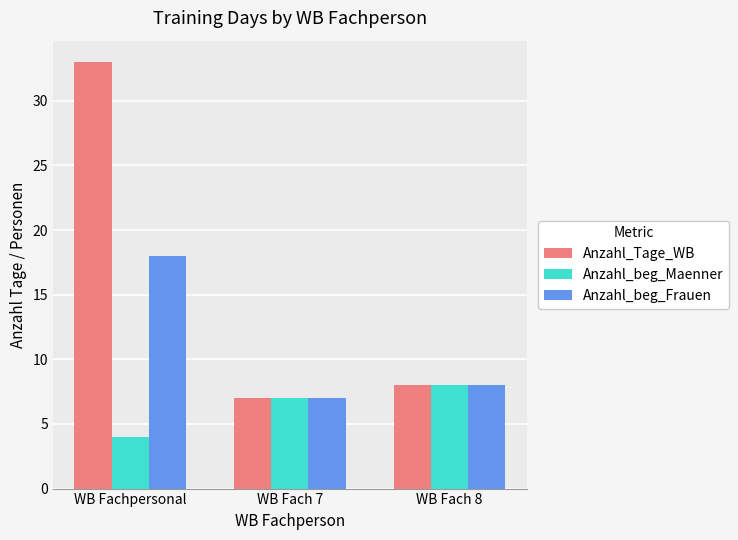

How many data points does each series have?

3